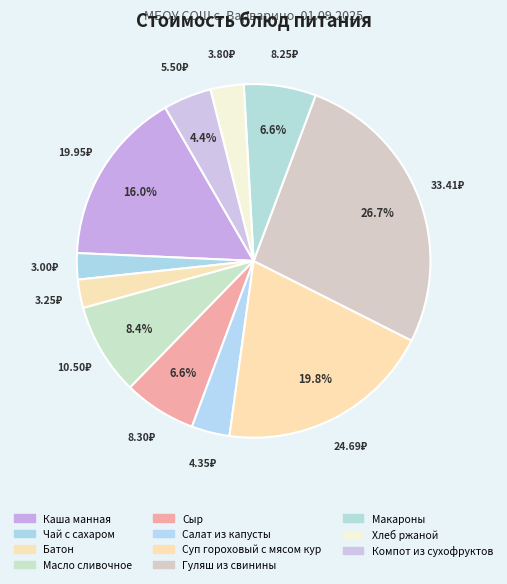

How many slices are in this pie chart?

11